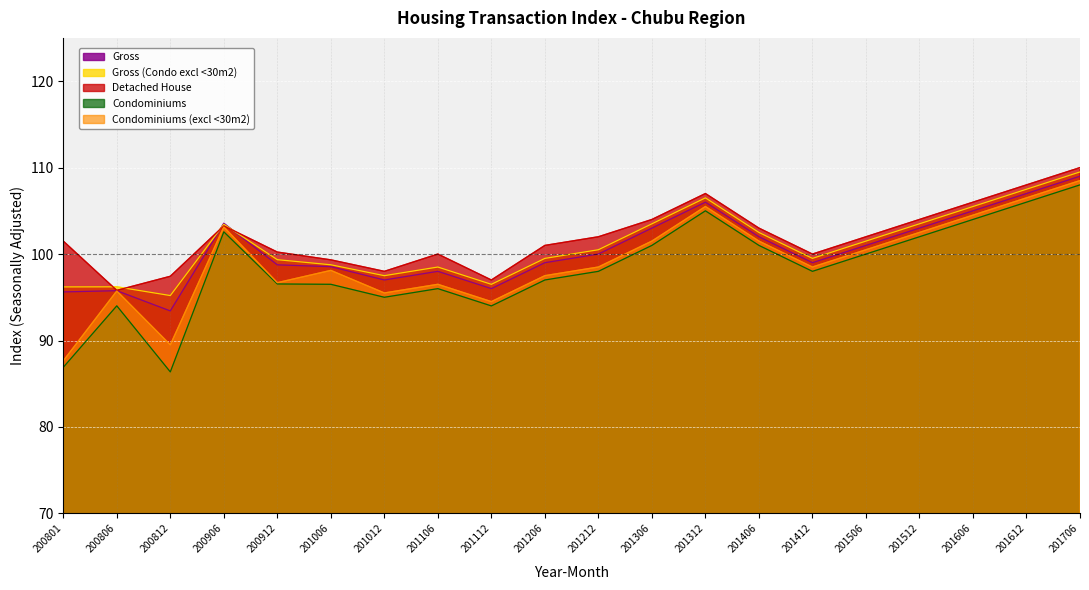

What is the sum of all Gross values?

2010.6